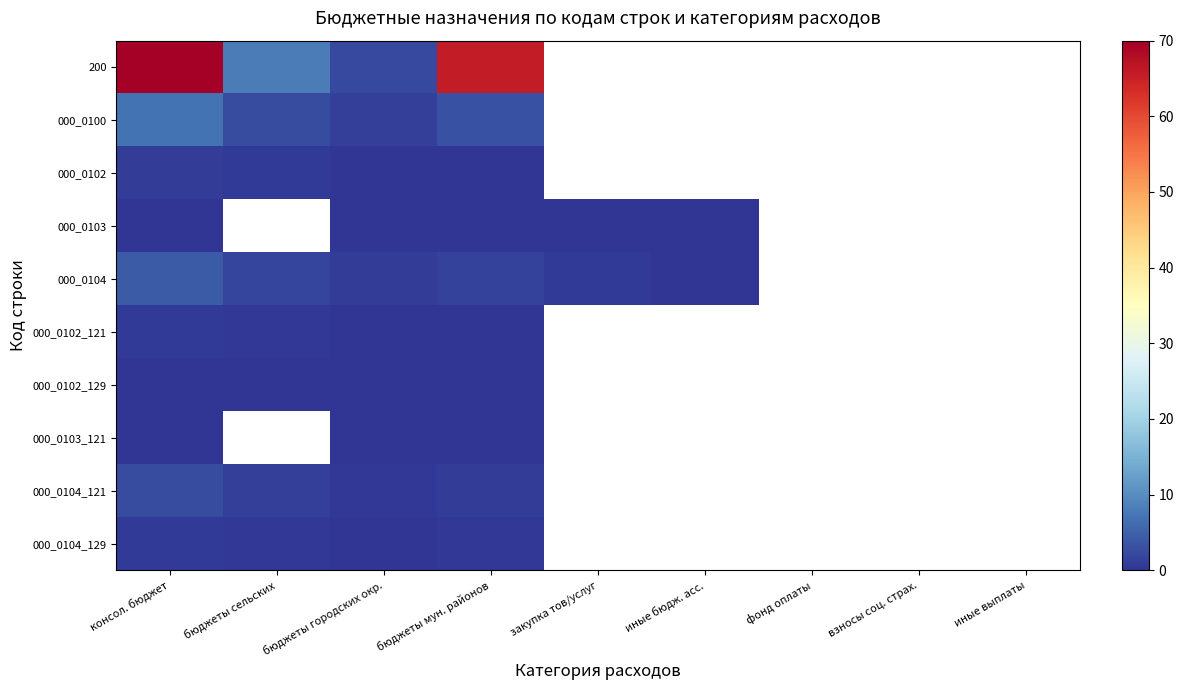

Count the number of categories in the chart.

9